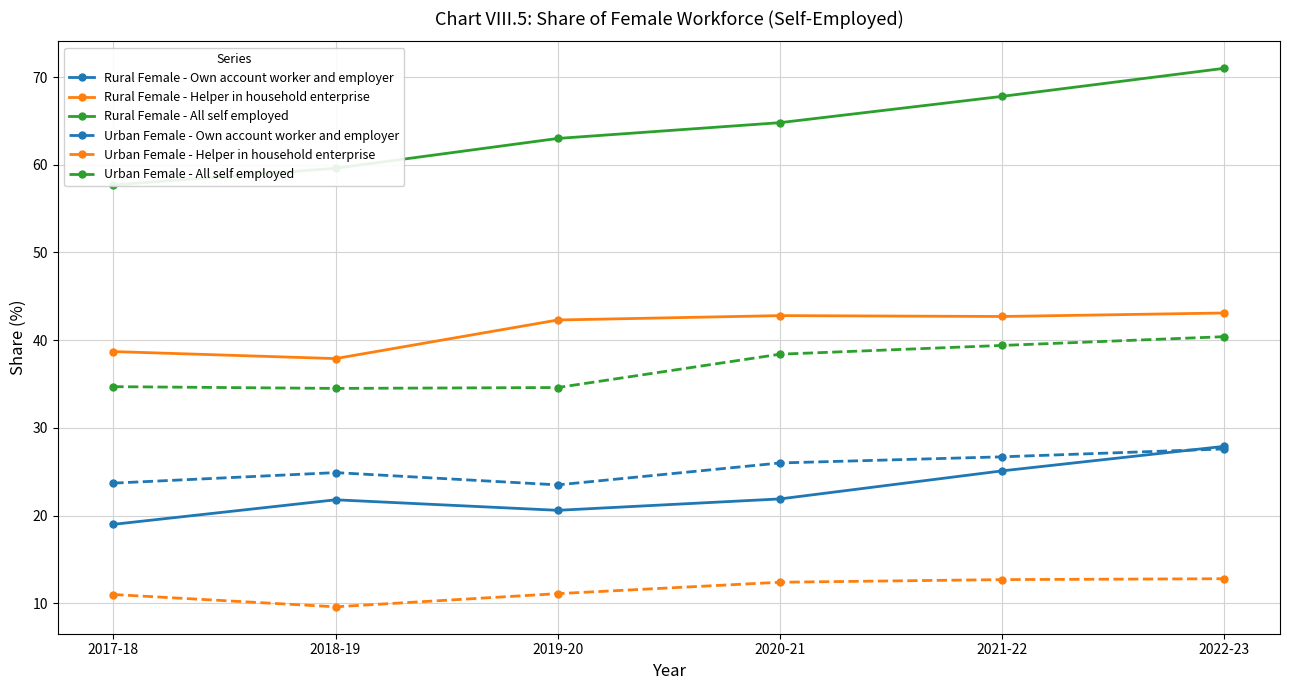

List the labels in order of Rural Female - All self employed value, largest first.

2022-23, 2021-22, 2020-21, 2019-20, 2018-19, 2017-18